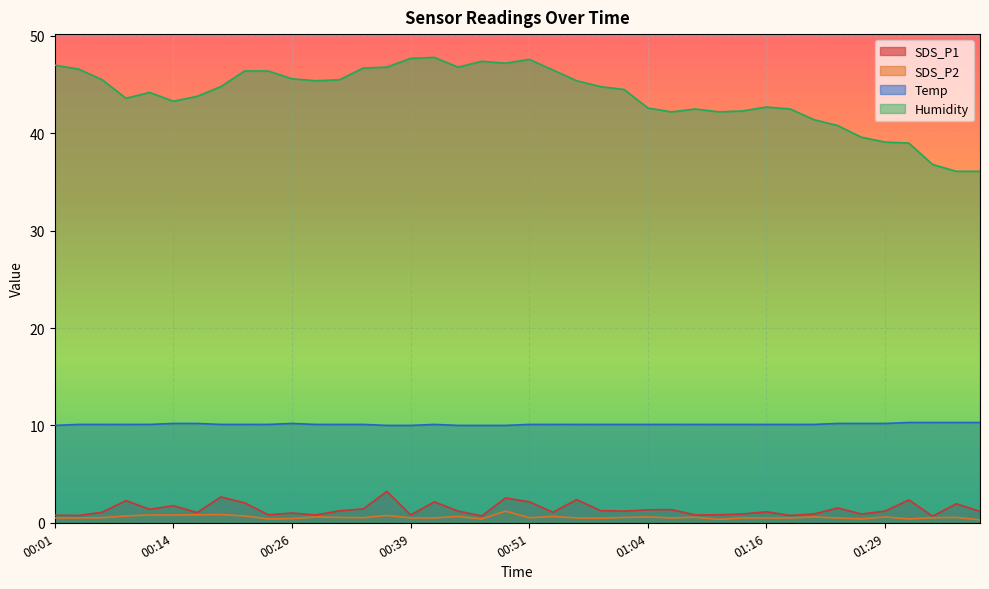

True or false: Humidity has more than 0 interior local peaks.

True